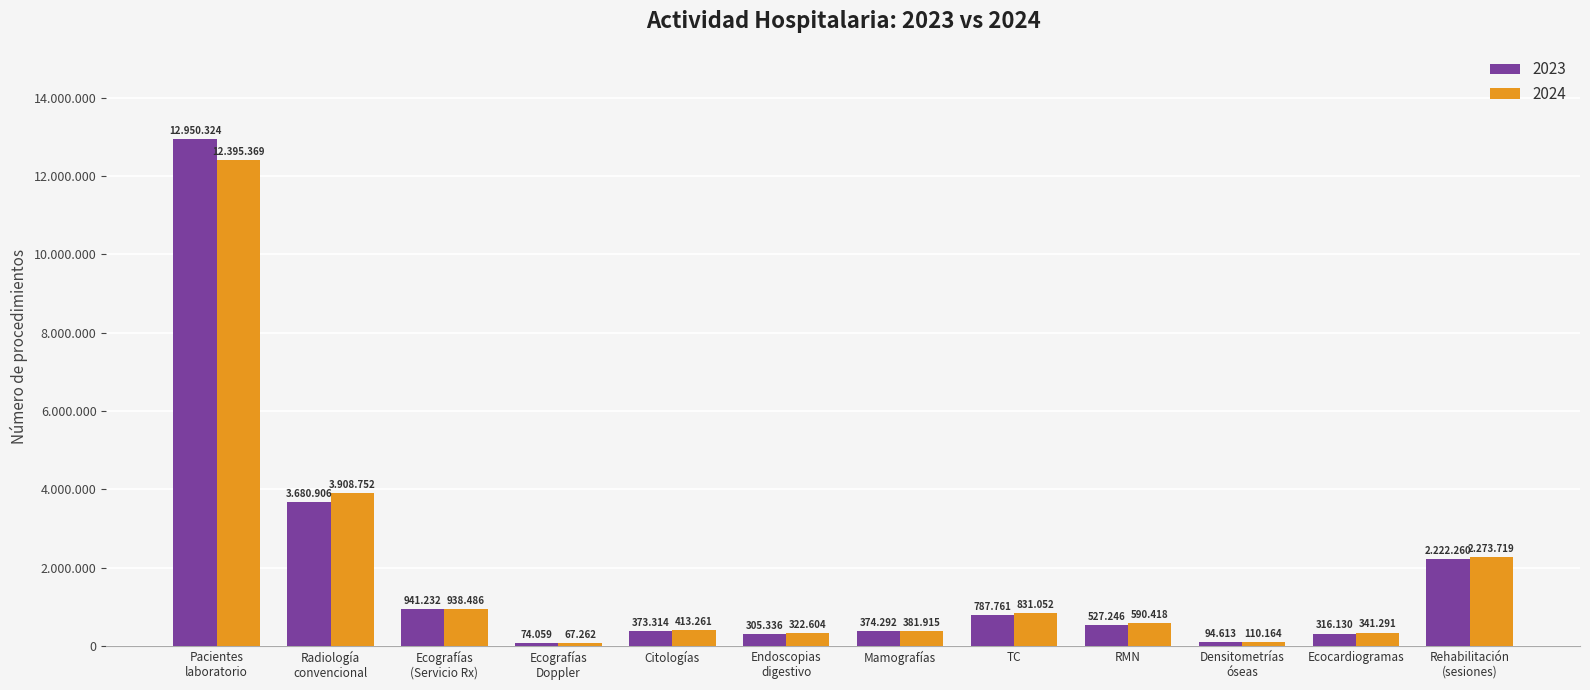

What is the average value of the 2023 series?

1887289